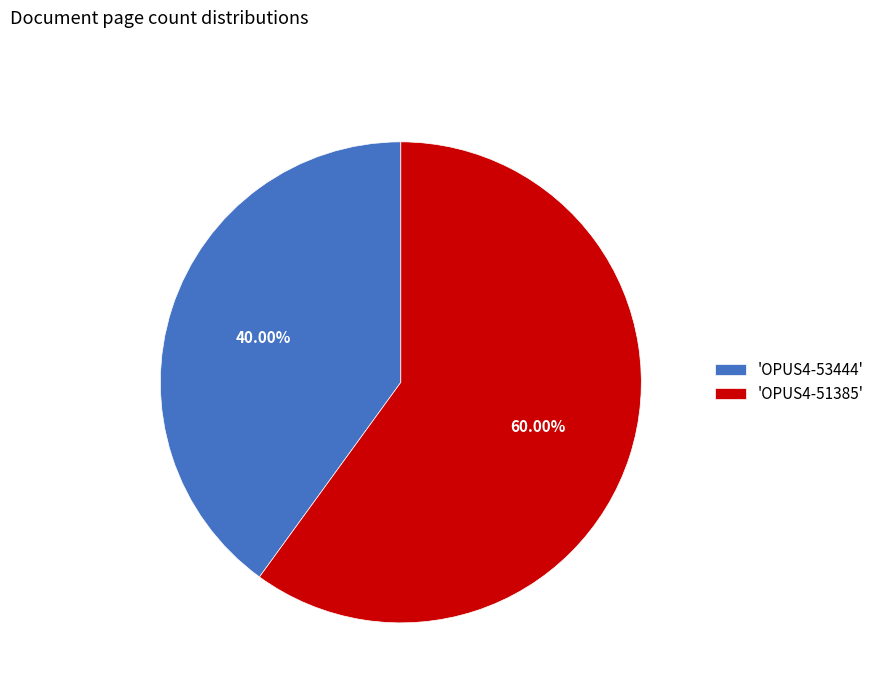

Count the number of slices in the pie.

2